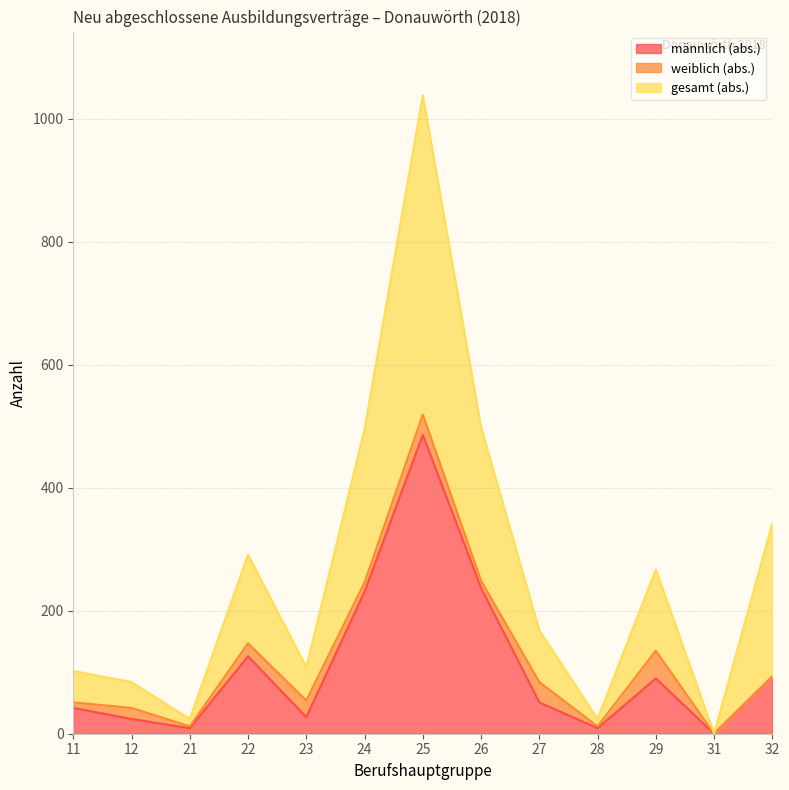

What is the sum of all männlich (abs.) values?

1425